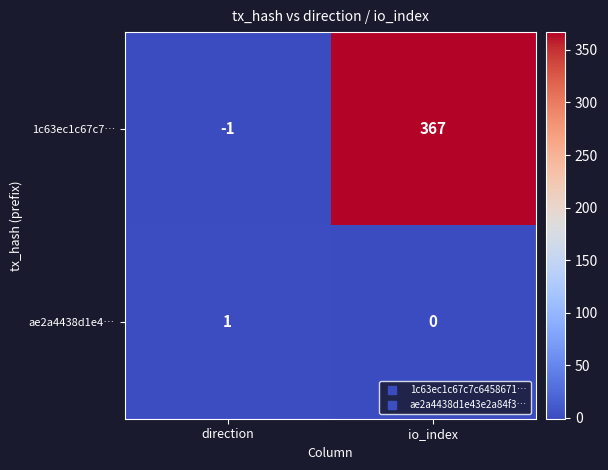

At which category is the sum across all series the highest?

io_index